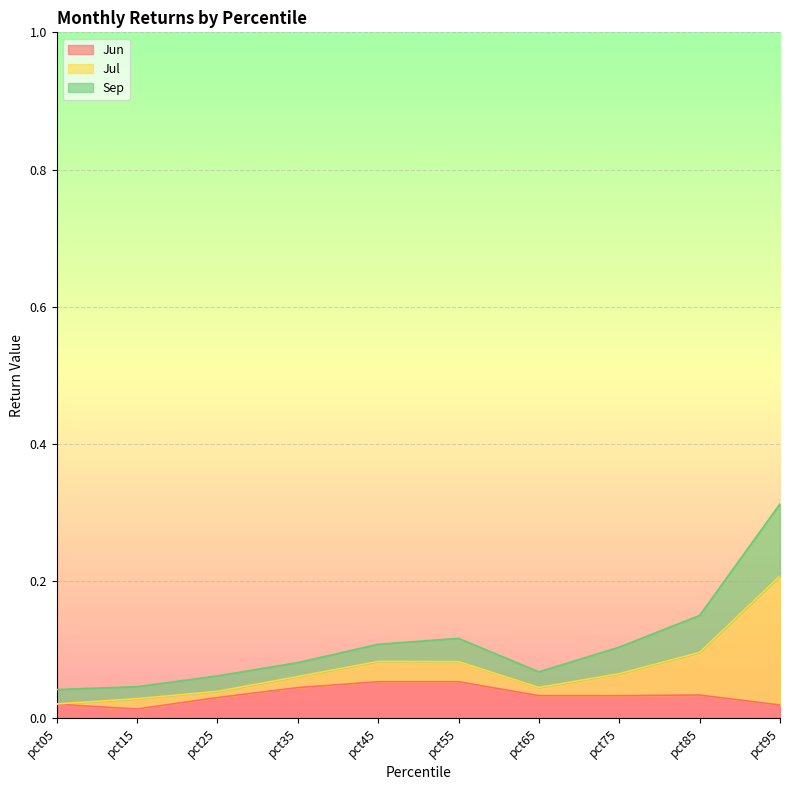

At which category is the sum across all series the highest?

pct95